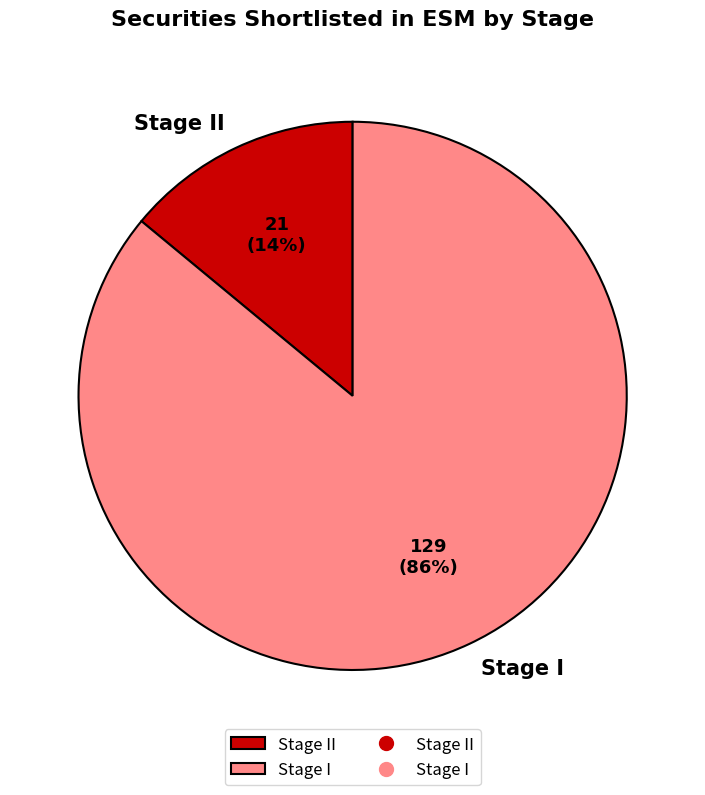

How many slices are in this pie chart?

2